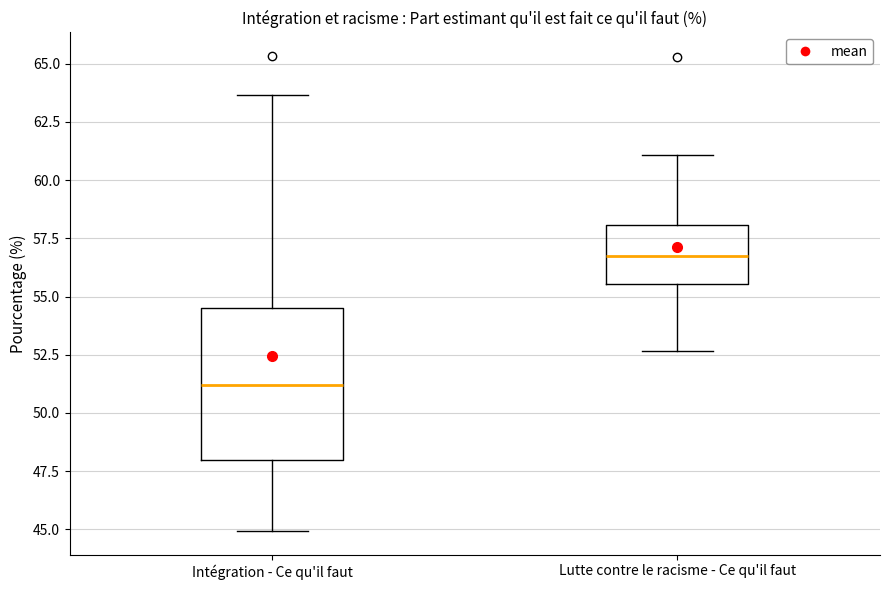

Reading left to right, read every box against the y-axis: the position of its median line, the range the box covers, and the ends of its whiskers. The values are not printed on the chart, so give them approximately, as read against the axis.

Intégration - Ce qu'il faut: median 51.0, box 48.0 to 54.5, whiskers 45.0 to 63.5
Lutte contre le racisme - Ce qu'il faut: median 56.5, box 55.5 to 58.0, whiskers 52.5 to 61.0